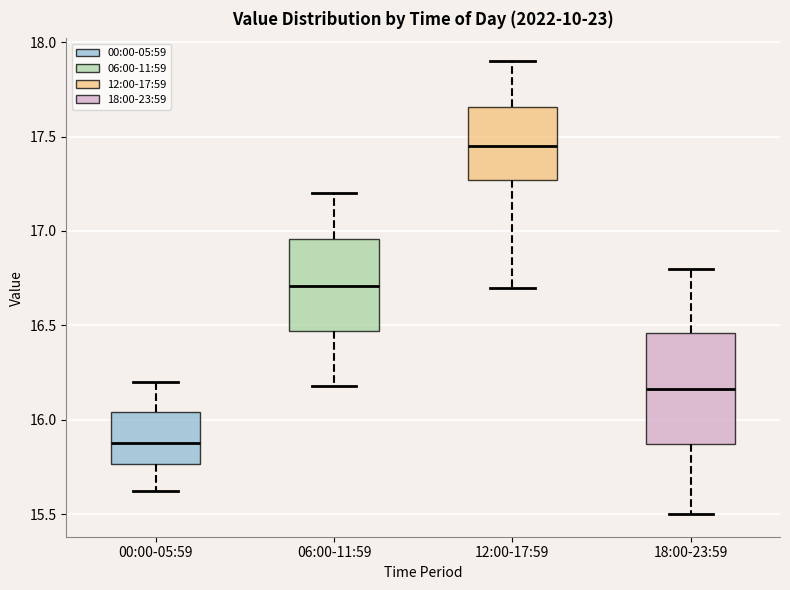

Reading left to right, transcribe this box plot: for each box, give where its median line is, the range the box spans, and where its two whiskers end, as read against the y-axis. The values are not printed on the chart, so give them approximately, as read against the axis.

00:00-05:59: median 15.90, box 15.75 to 16.05, whiskers 15.60 to 16.20
06:00-11:59: median 16.70, box 16.45 to 16.95, whiskers 16.20 to 17.20
12:00-17:59: median 17.45, box 17.25 to 17.65, whiskers 16.70 to 17.90
18:00-23:59: median 16.15, box 15.85 to 16.45, whiskers 15.50 to 16.80